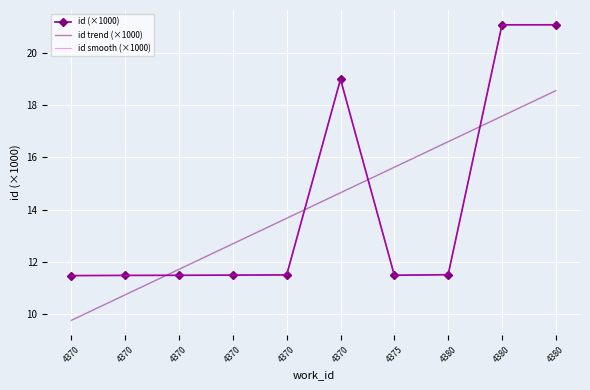

What is the spread (max minus min) of values at 4370?

1.7